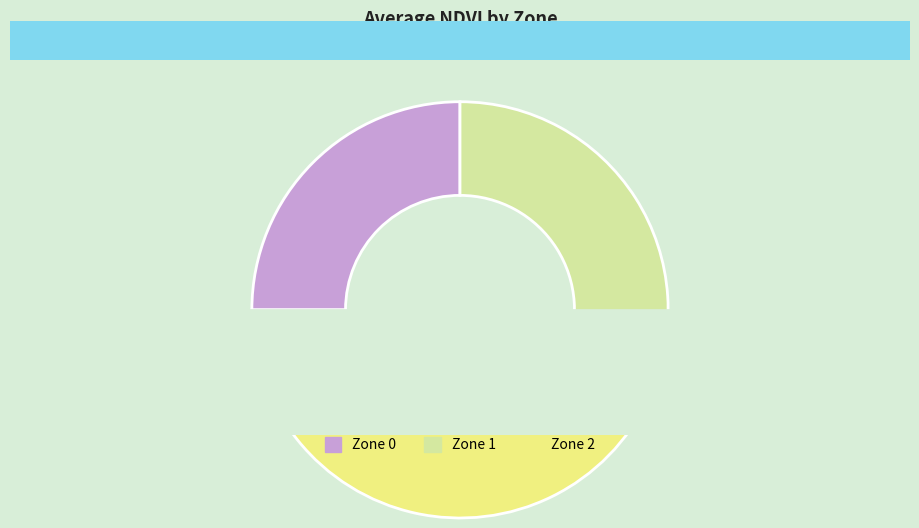

Between Zone 0 and Zone 1, which is larger?

Zone 1